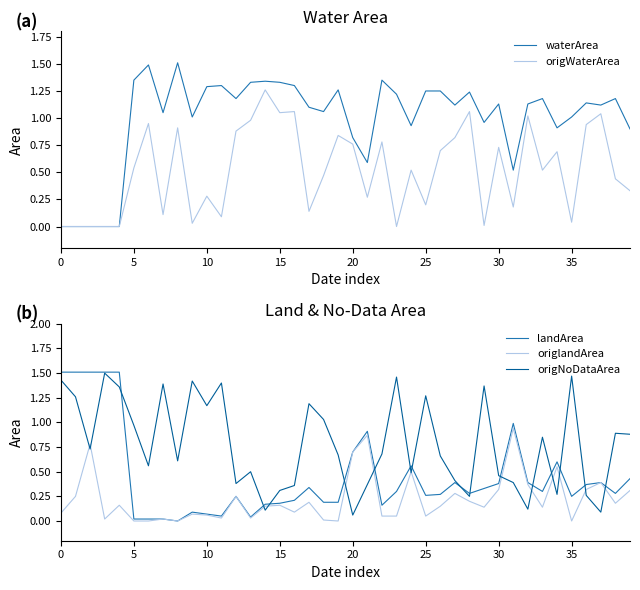

The value of origNoDataArea at 30 is 0.7. True or false?

False